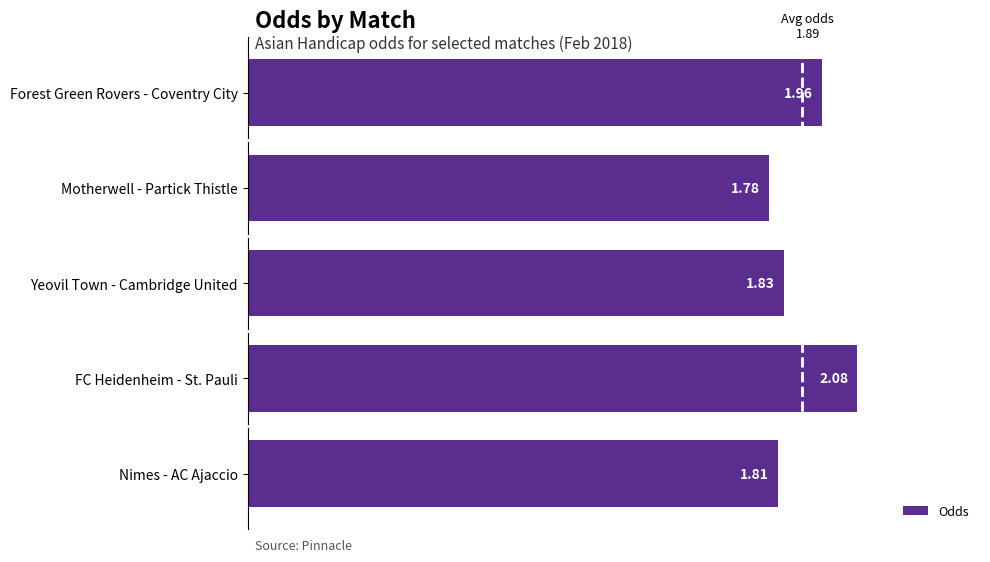

List the labels in order of value, smallest first.

Motherwell - Partick Thistle, Nimes - AC Ajaccio, Yeovil Town - Cambridge United, Forest Green Rovers - Coventry City, FC Heidenheim - St. Pauli